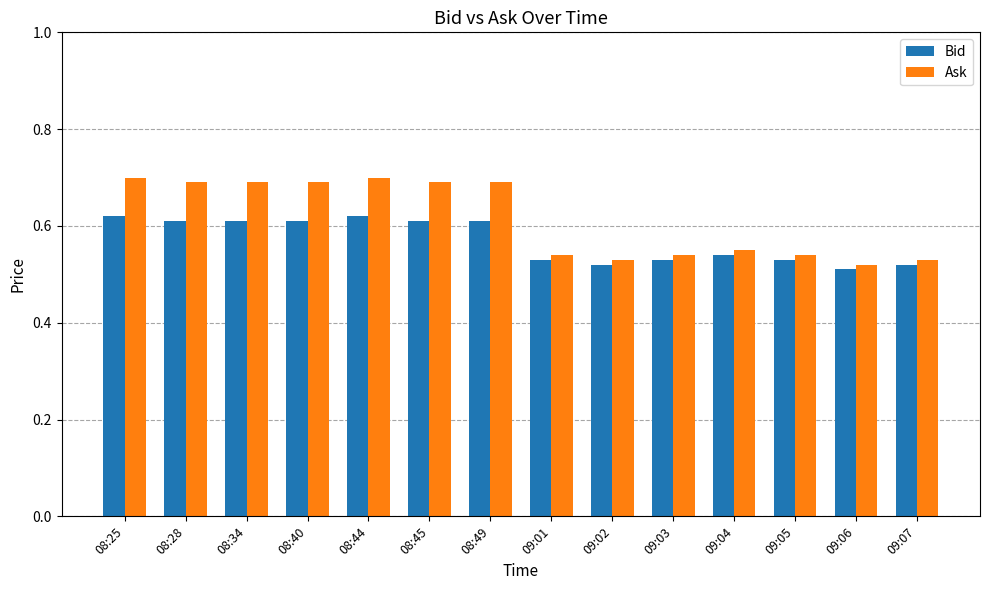

Is the value of Ask at 09:02 greater than the value of Bid at 08:44?

No